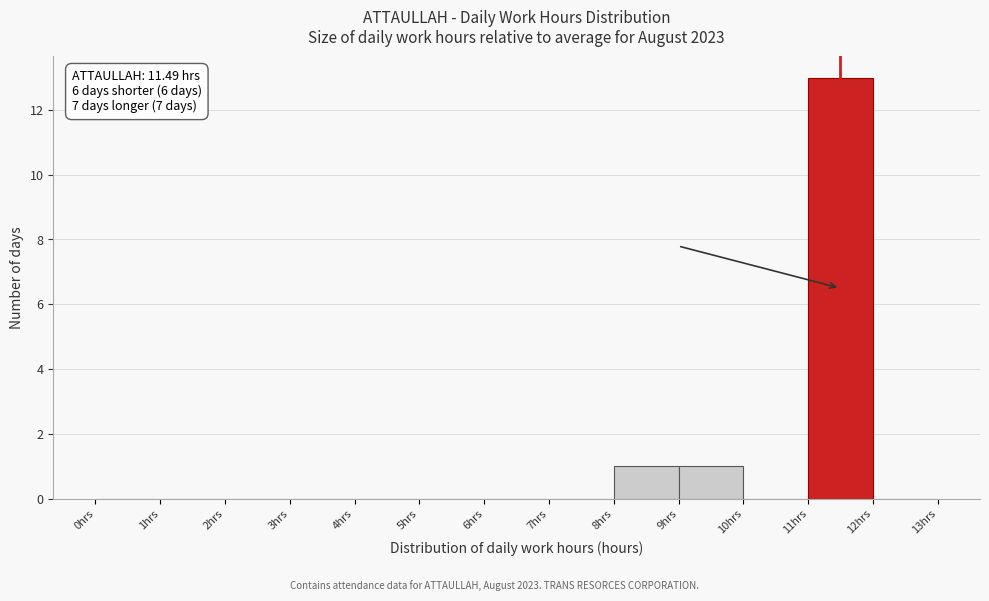

Over which range of the x-axis is the bar tallest?

11 to 12